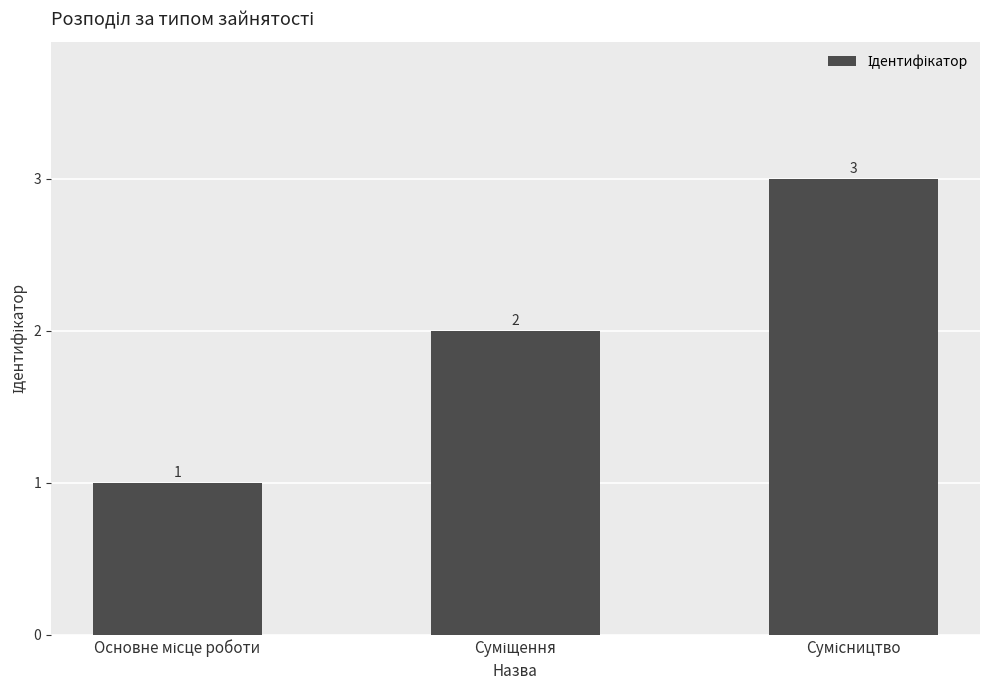

What is the value of the 1st bar from the left?

1